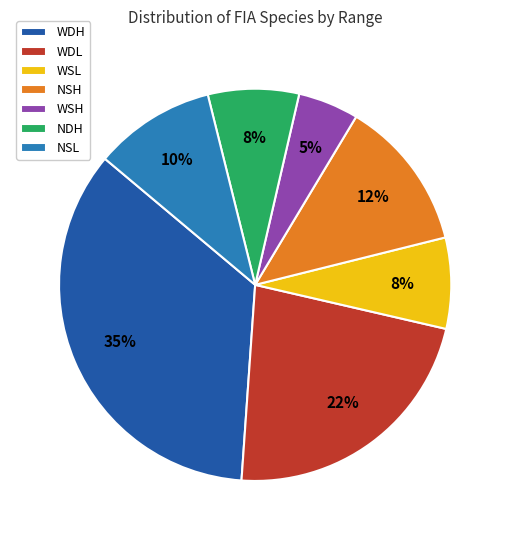

What percentage is the WSL slice, to the nearest percent?

7%